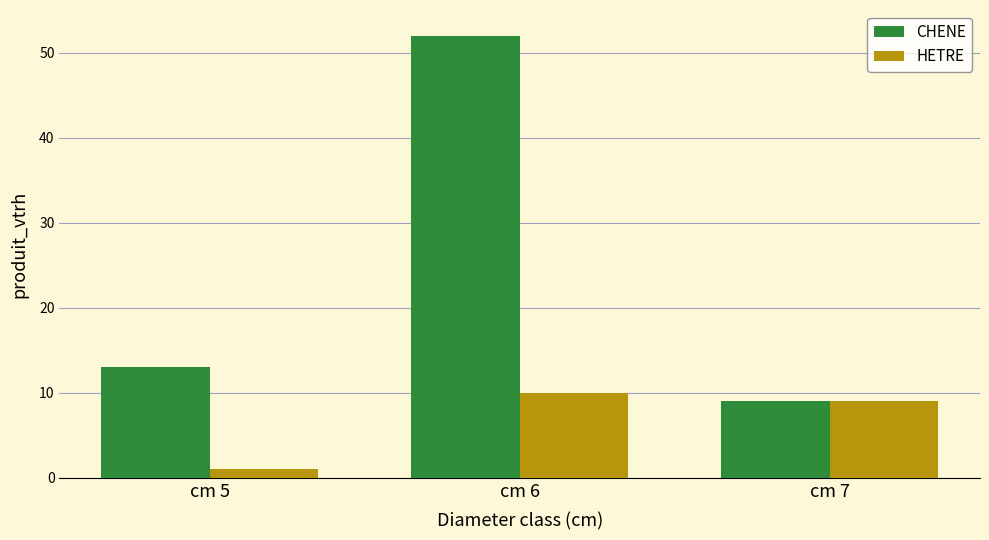

What are all the series names shown in the legend?

CHENE, HETRE